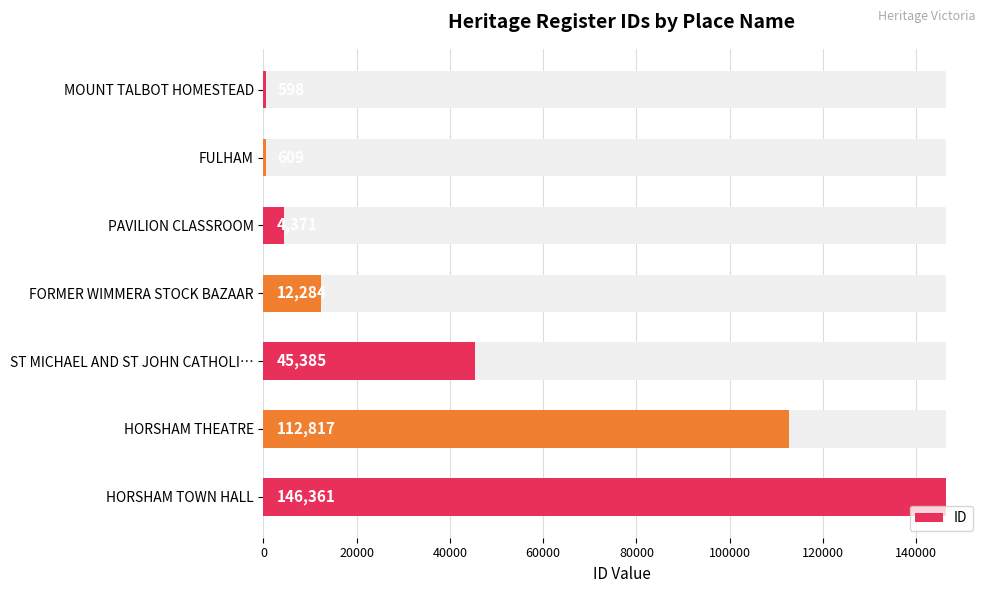

The chart shows a value of 1055 at MOUNT TALBOT HOMESTEAD. True or false?

False